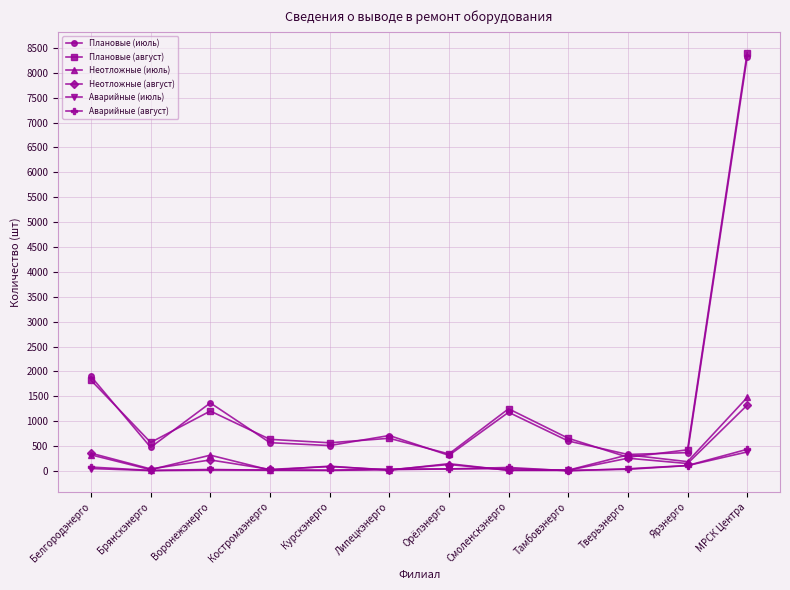

What is the average value of the Аварийные (июль) series?

64